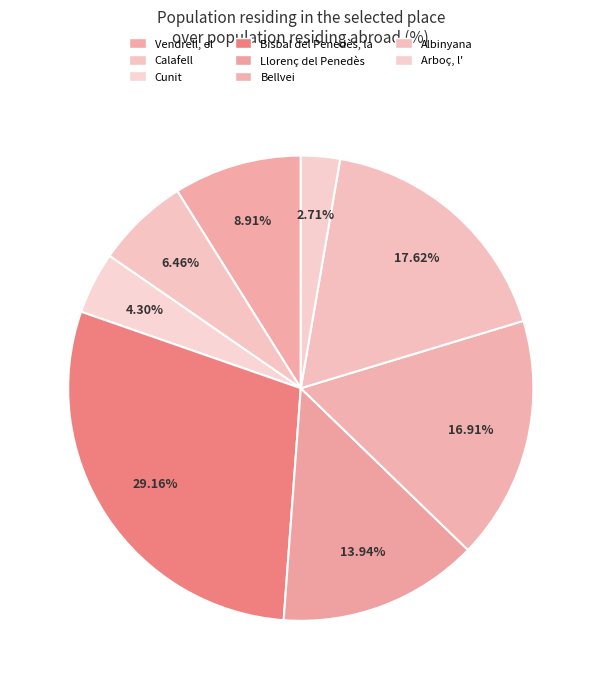

To the nearest percent, what is the difference between the Arboç, l' and Bellvei slice percentages?

14%